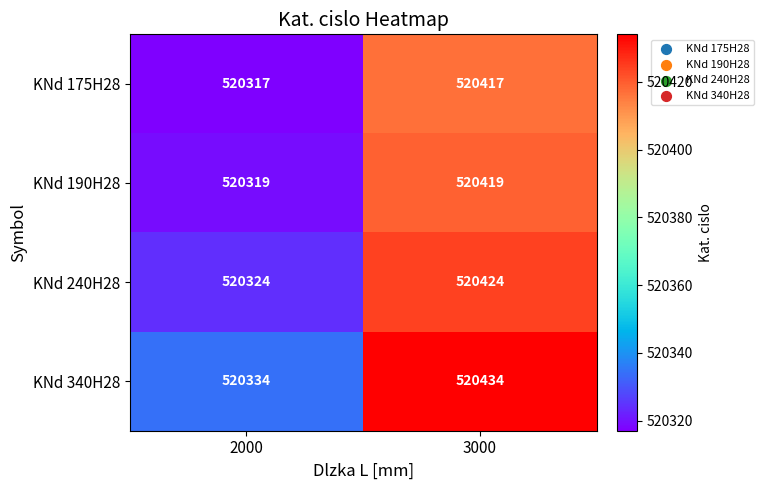

What is the sum of all KNd 175H28 values?

1040734